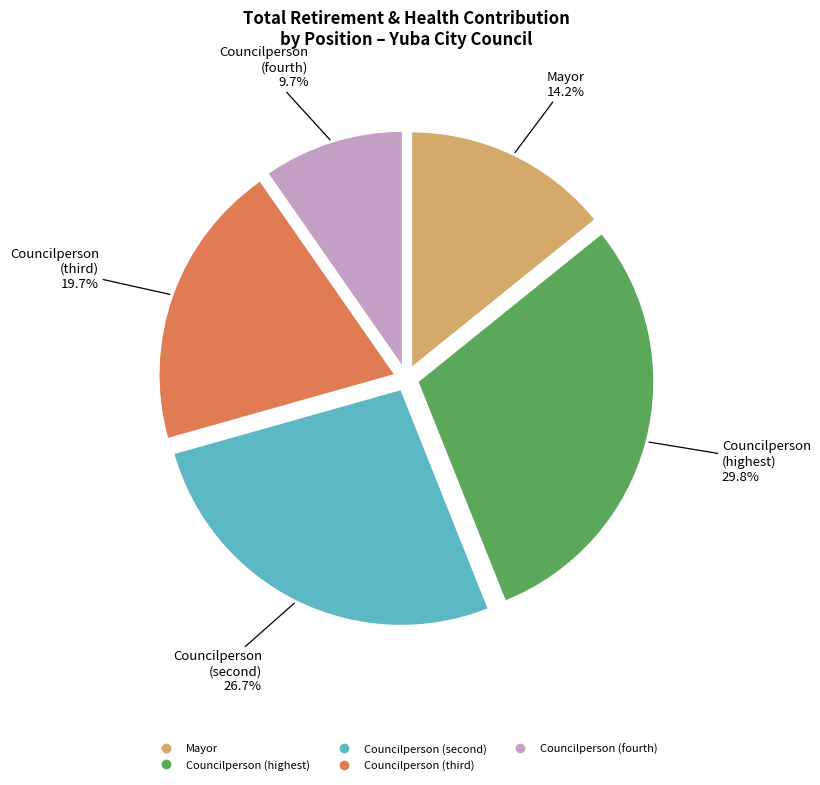

Does any single category account for the majority?

No